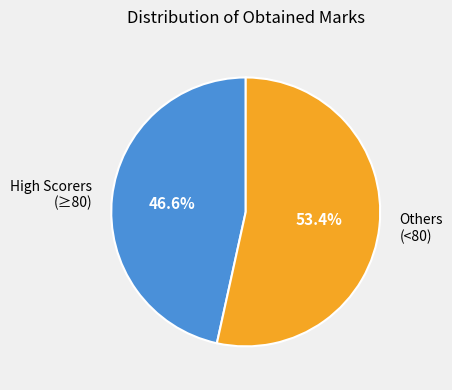

Which category has the smallest portion of the pie?

High Scorers (≥80)